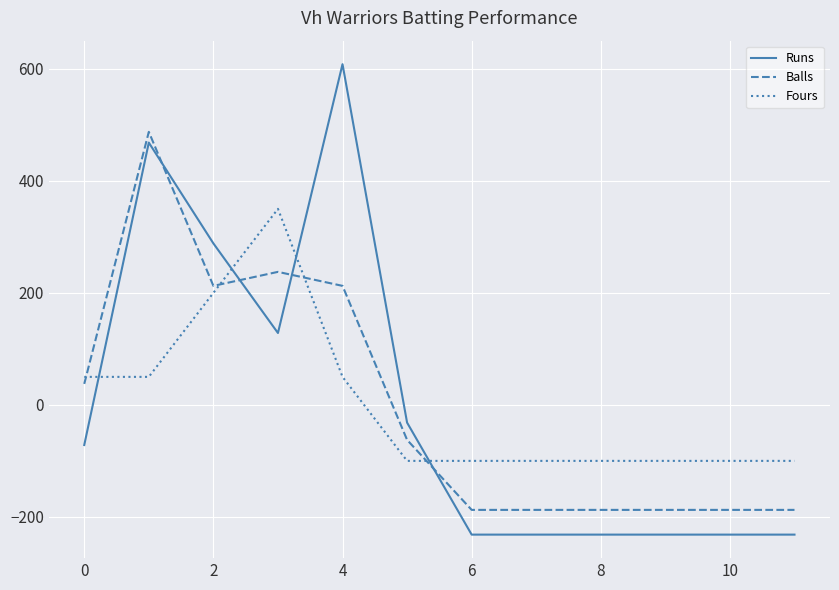

Does the chart display data point markers on the line(s)?

No